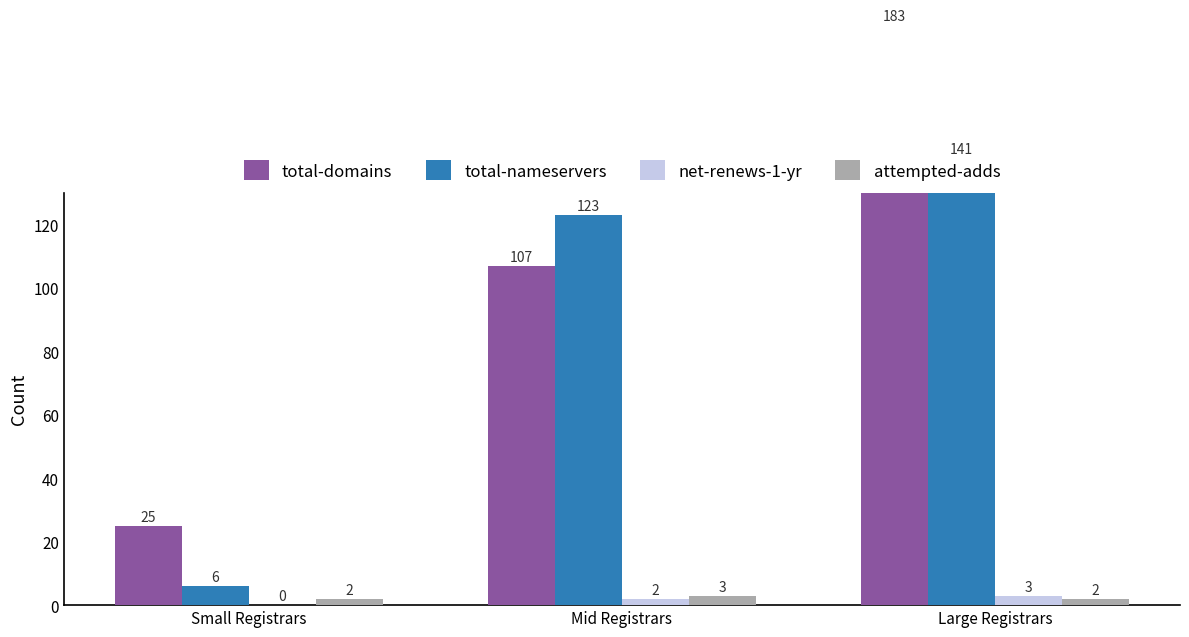

What is the sum of all net-renews-1-yr values?

5